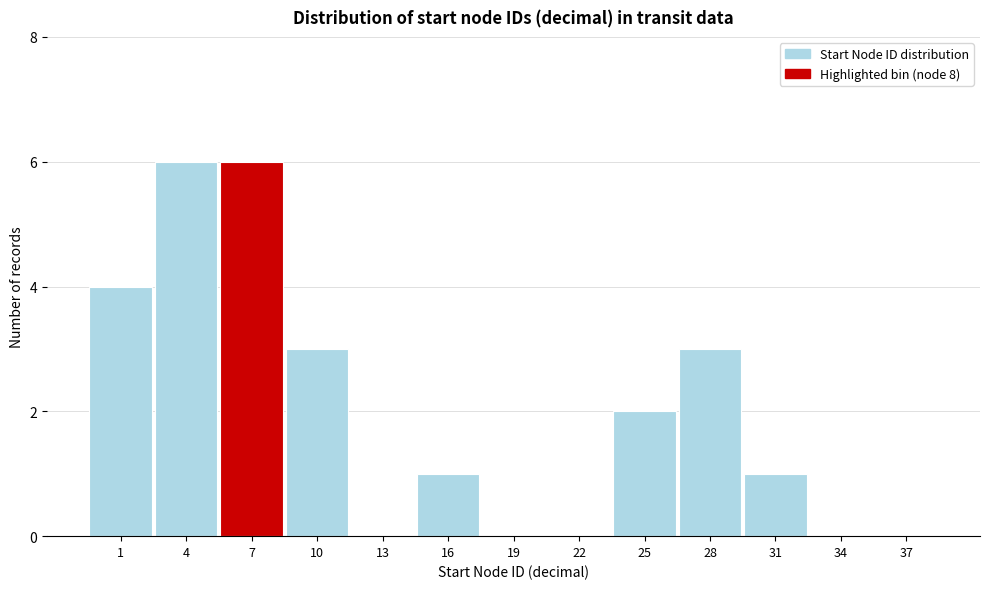

Reading left to right, extract all data points from this chart.

1=4	4=6	7=6	10=3	13=0	16=1	19=0	22=0	25=2	28=3	31=1	34=0	37=0